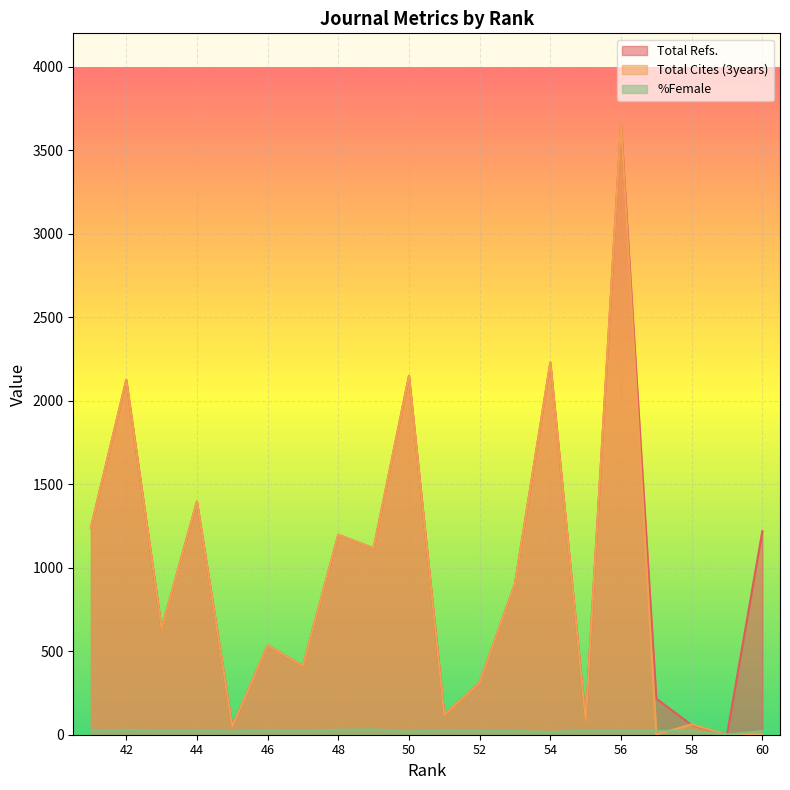

How many values in %Female are above zero?

19